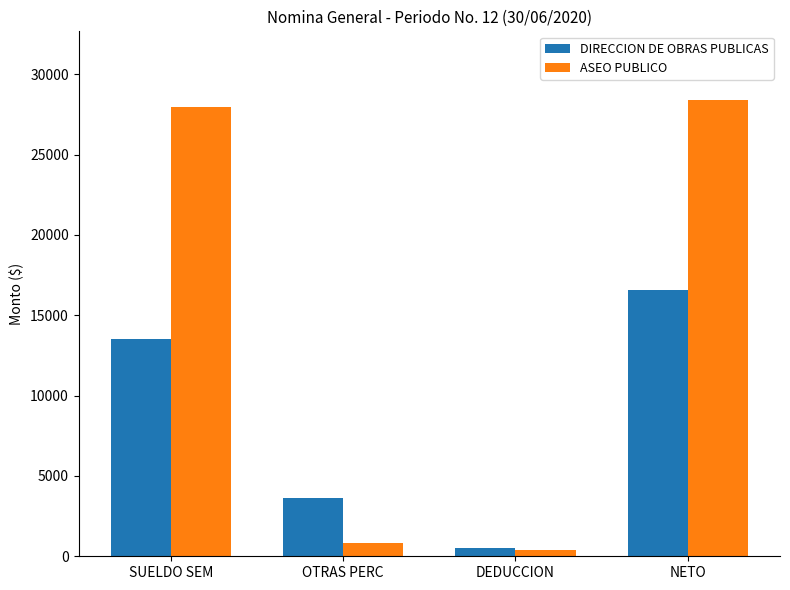

Is it true that DIRECCION DE OBRAS PUBLICAS equals 8569.3 at SUELDO SEM?

False